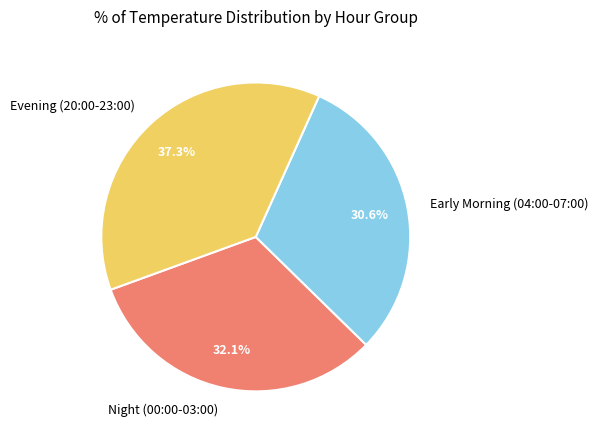

Is Night (00:00-03:00) the majority of the pie?

No